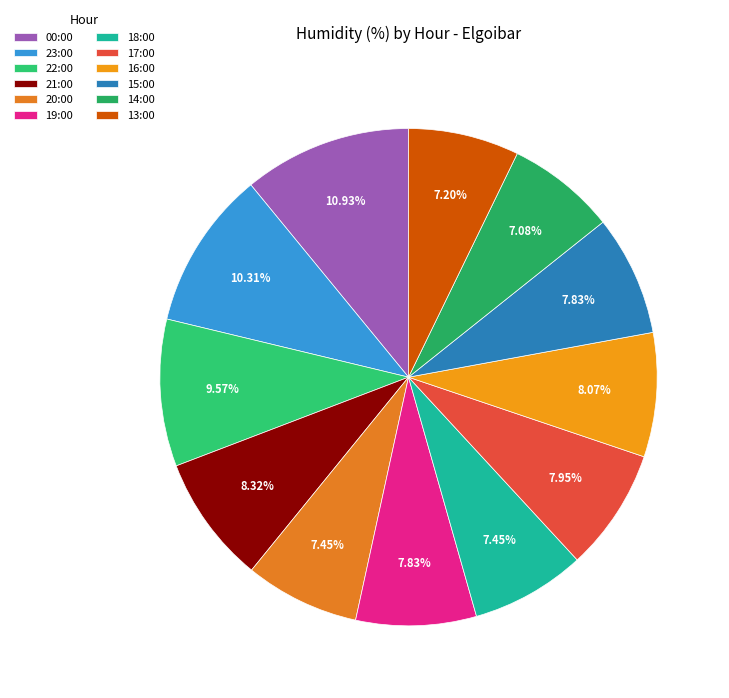

Between 20:00 and 23:00, which is larger?

23:00